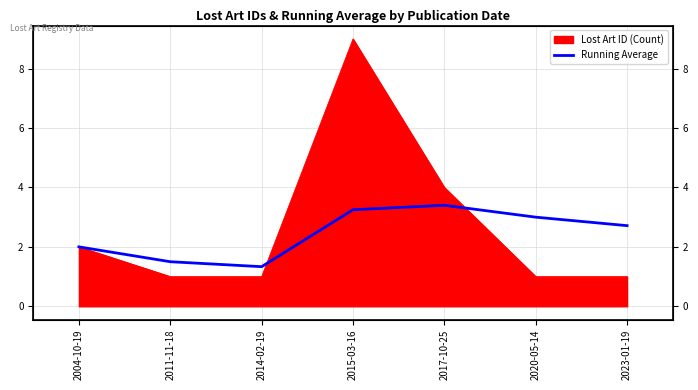

True or false: the data has more than 1 interior local peaks.

False